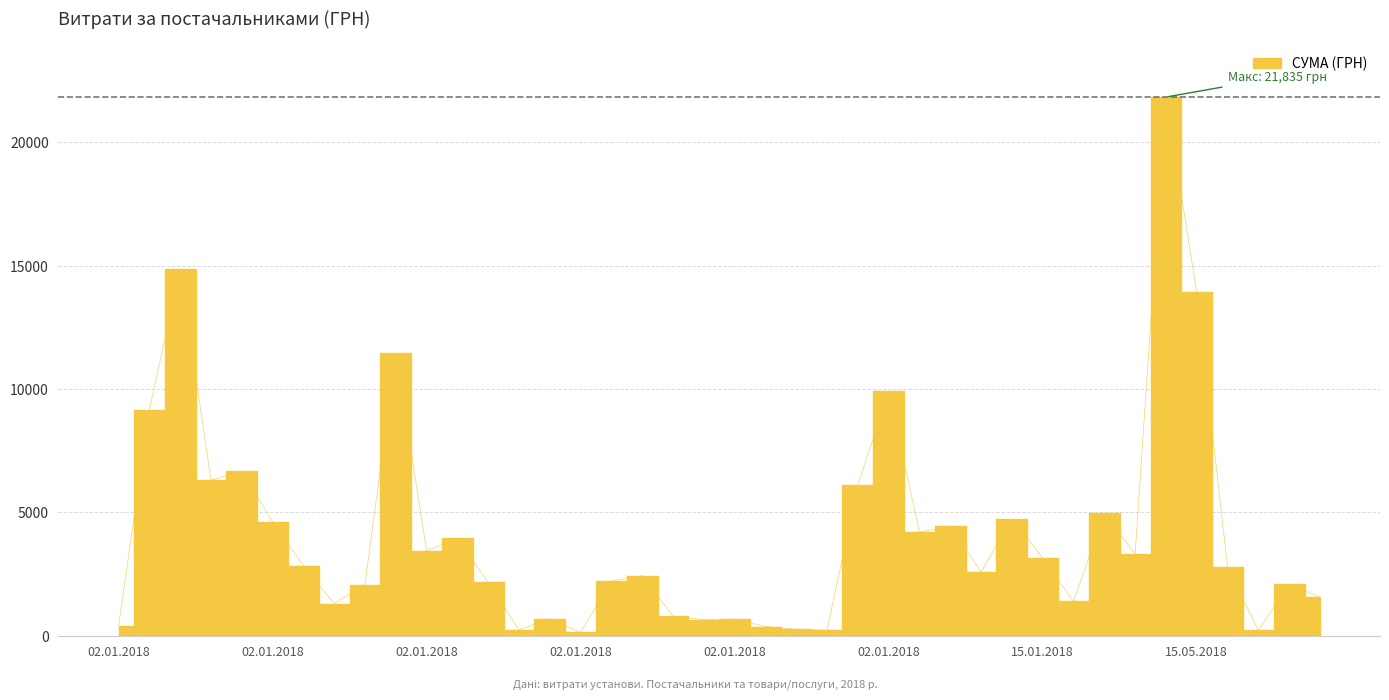

The value at 14.06.2018 is 2800.0. True or false?

True